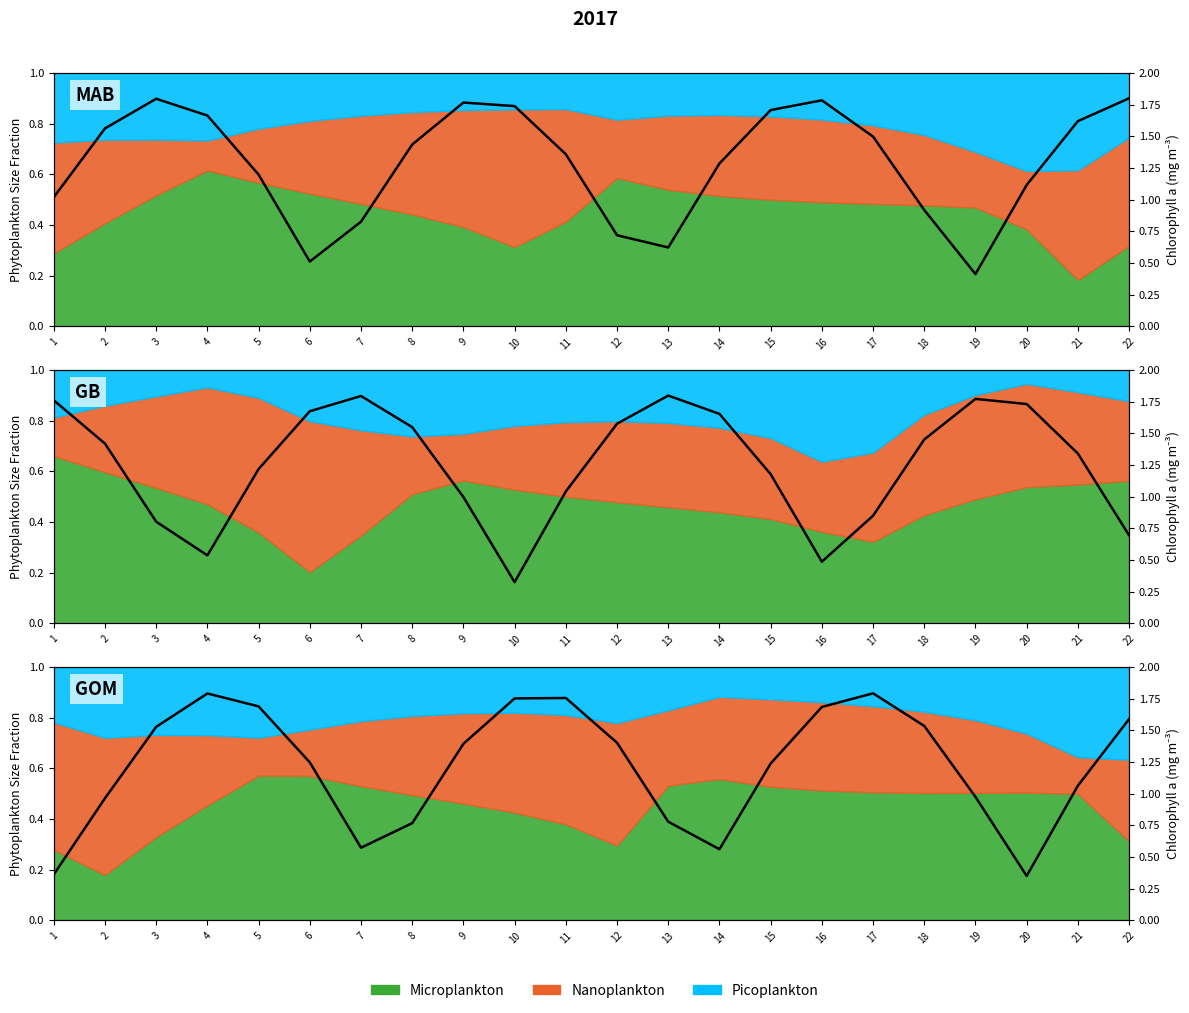

What is the sum of all values?

26.8